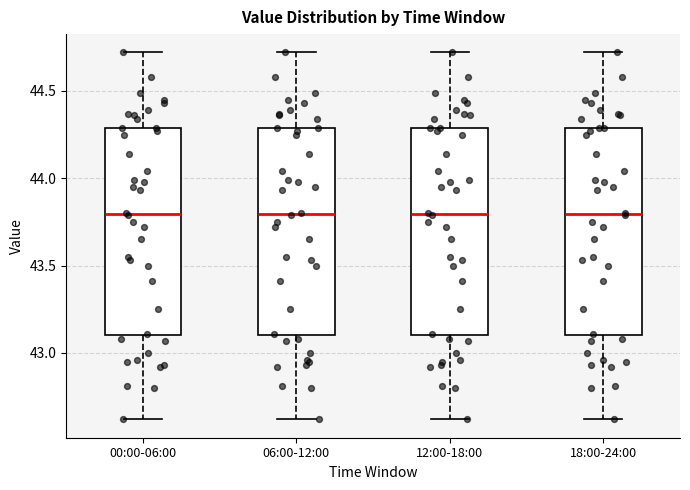

Reading left to right, transcribe this box plot: for each box, give where its median line is, the range the box spans, and where its two whiskers end, as read against the y-axis. The values are not printed on the chart, so give them approximately, as read against the axis.

00:00-06:00: median 43.8, box 43.1 to 44.3, whiskers 42.6 to 44.7
06:00-12:00: median 43.8, box 43.1 to 44.3, whiskers 42.6 to 44.7
12:00-18:00: median 43.8, box 43.1 to 44.3, whiskers 42.6 to 44.7
18:00-24:00: median 43.8, box 43.1 to 44.3, whiskers 42.6 to 44.7